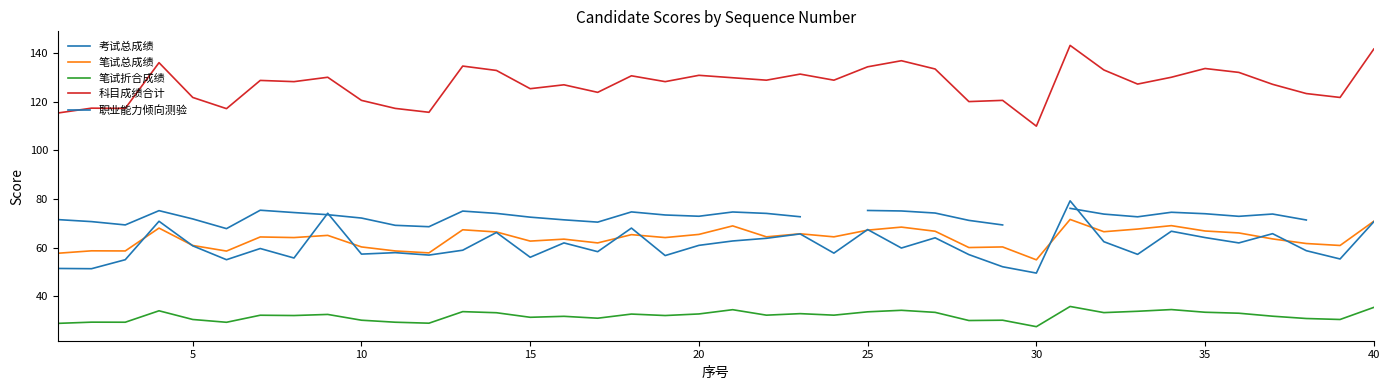

How many distinct data groups are displayed?

5